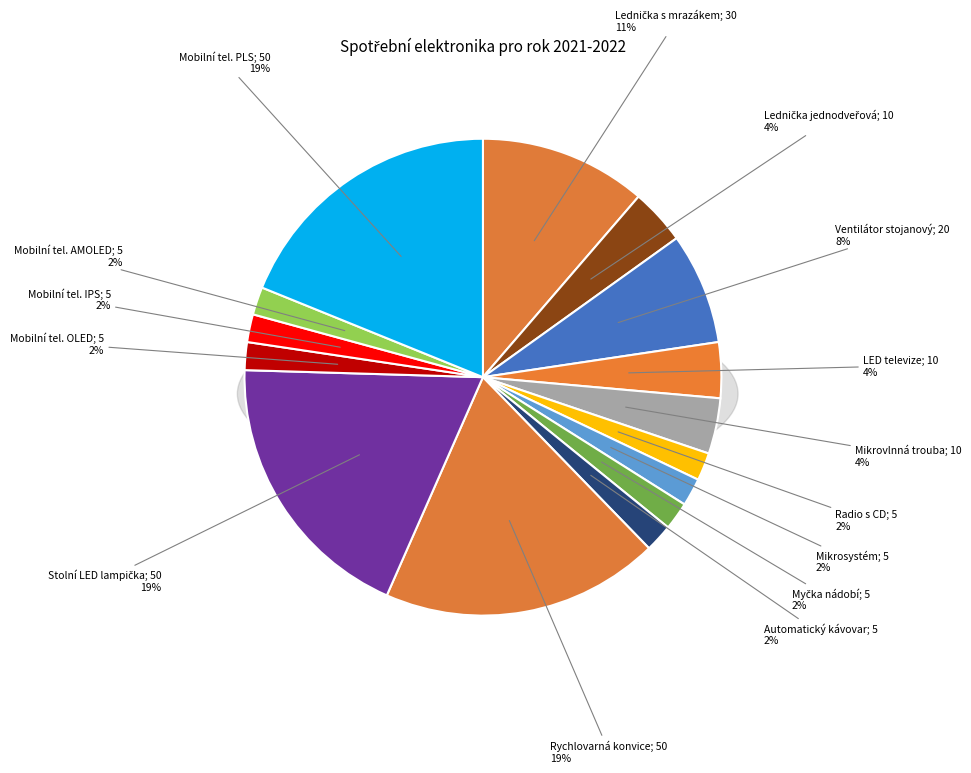

To the nearest percent, what is the difference between the largest and smallest slice percentages?

17%